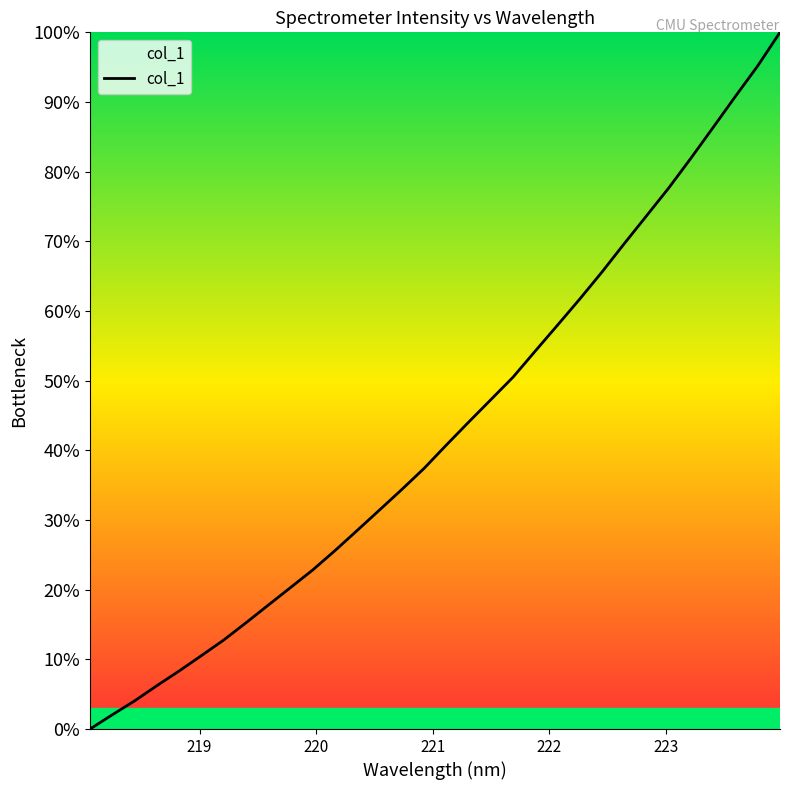

What is the difference between the maximum and minimum values?

100.0